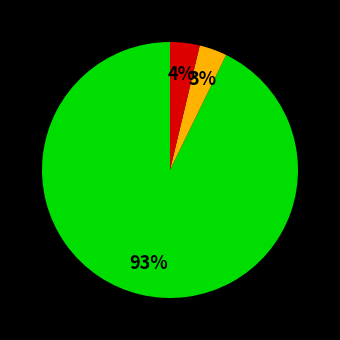

To the nearest percent, what is the average slice percentage?

33%